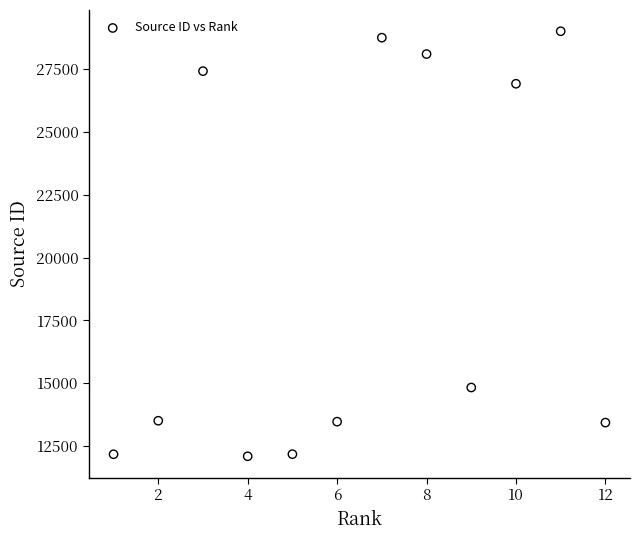

What is the range of X values (max minus min)?

11